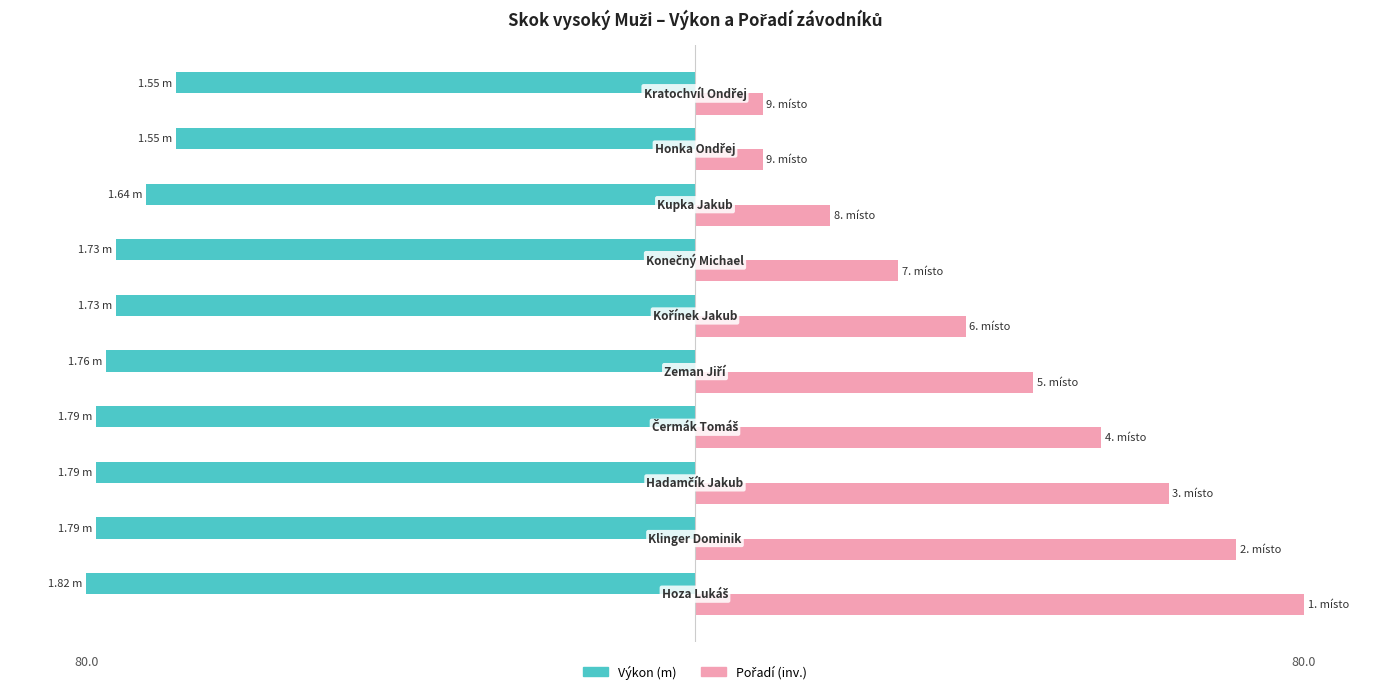

The value of Pořadí (inv.) at 9 is 4.4. True or false?

False